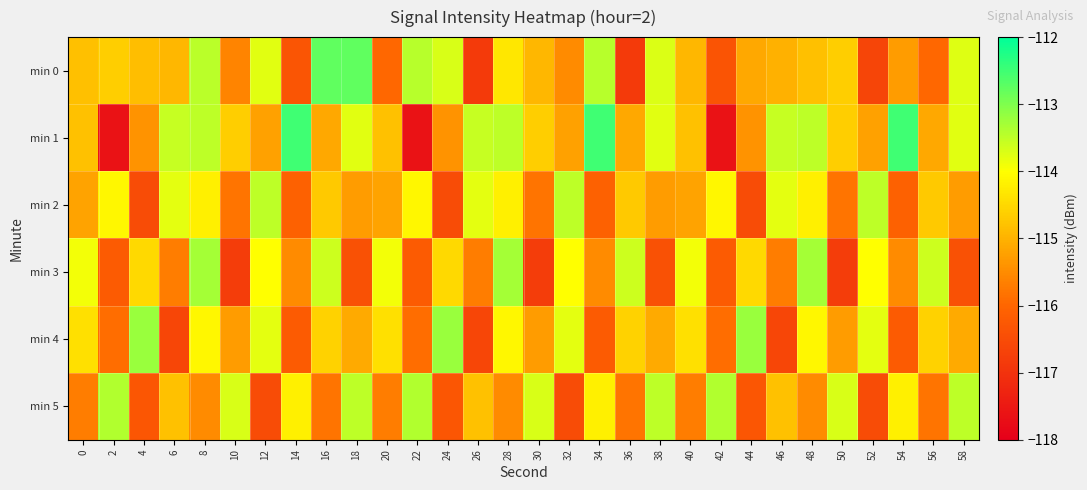

Count the number of data series in this chart.

6